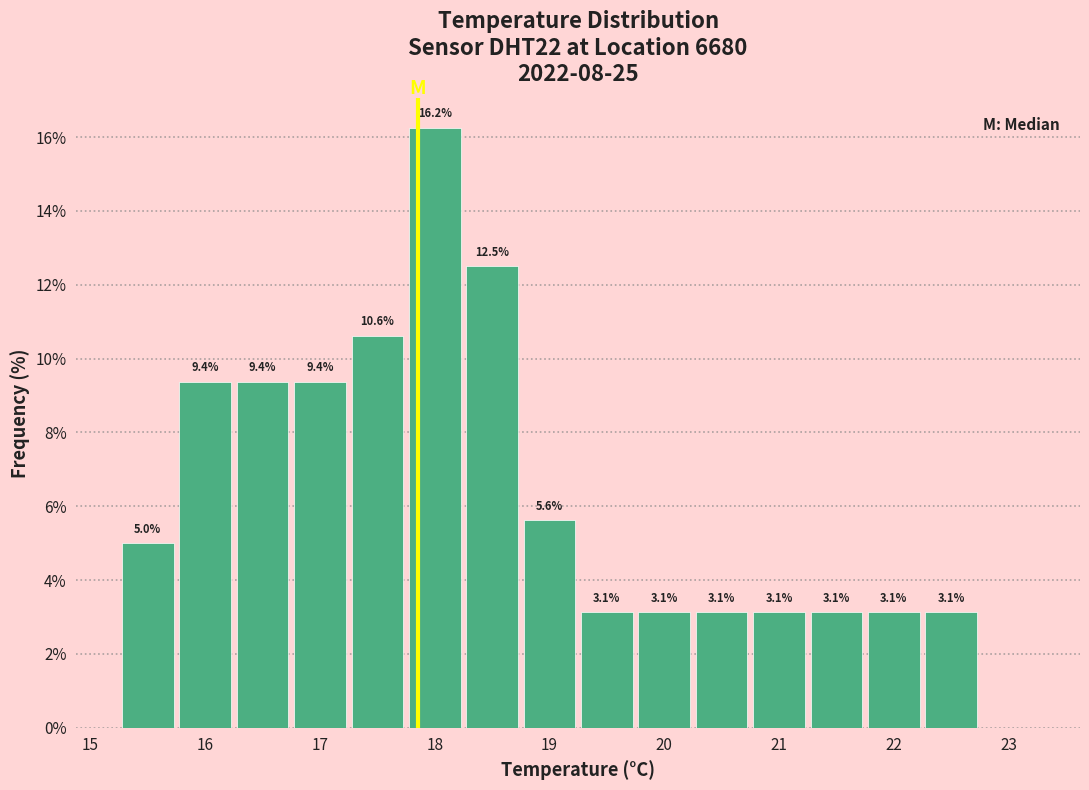

Over which range of the x-axis is the bar tallest?

17.75 to 18.25